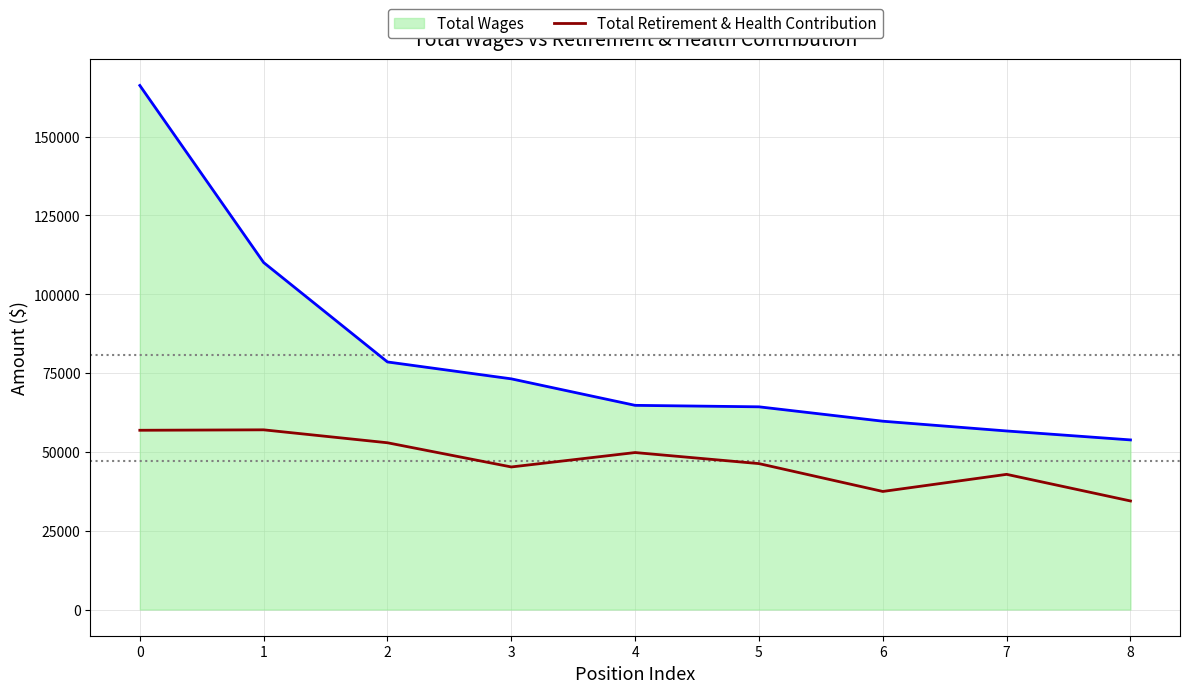

Does the chart have visible grid lines?

Yes